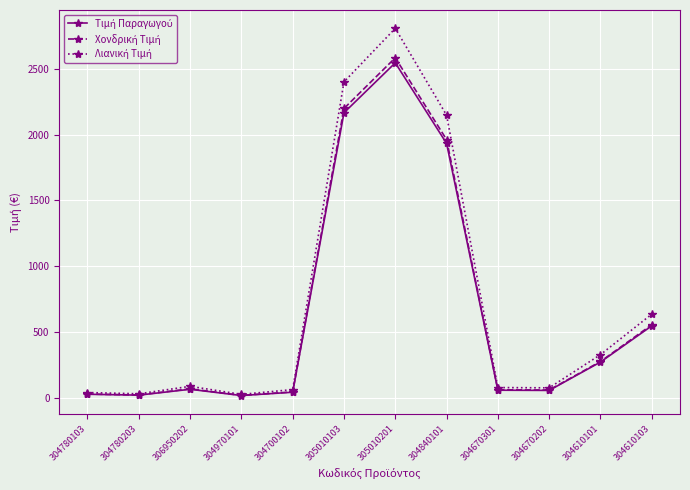

At which category is the sum across all series the highest?

305010201